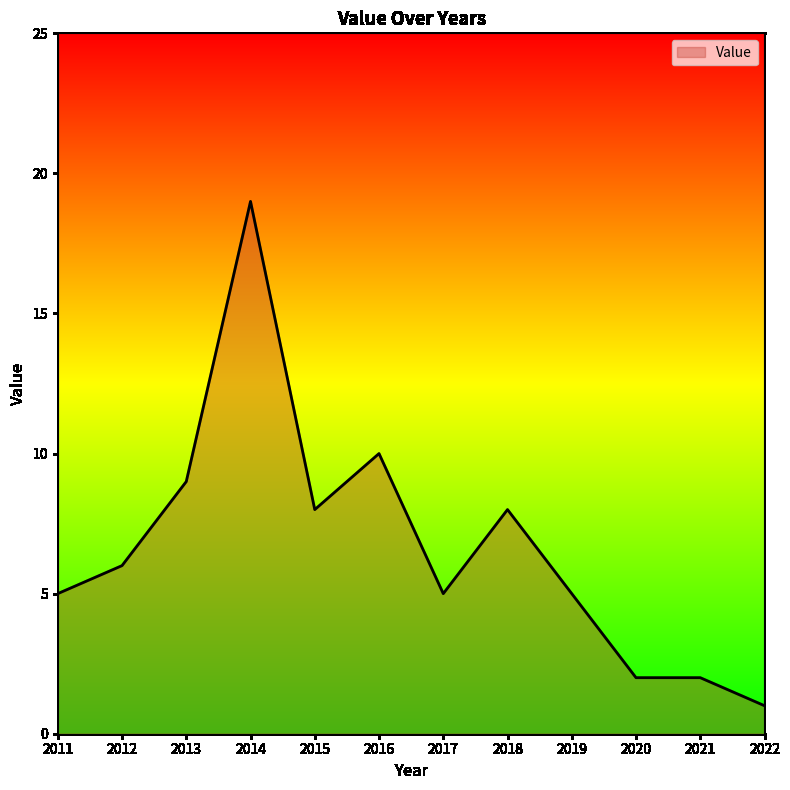

What is the difference between the maximum and minimum values?

18